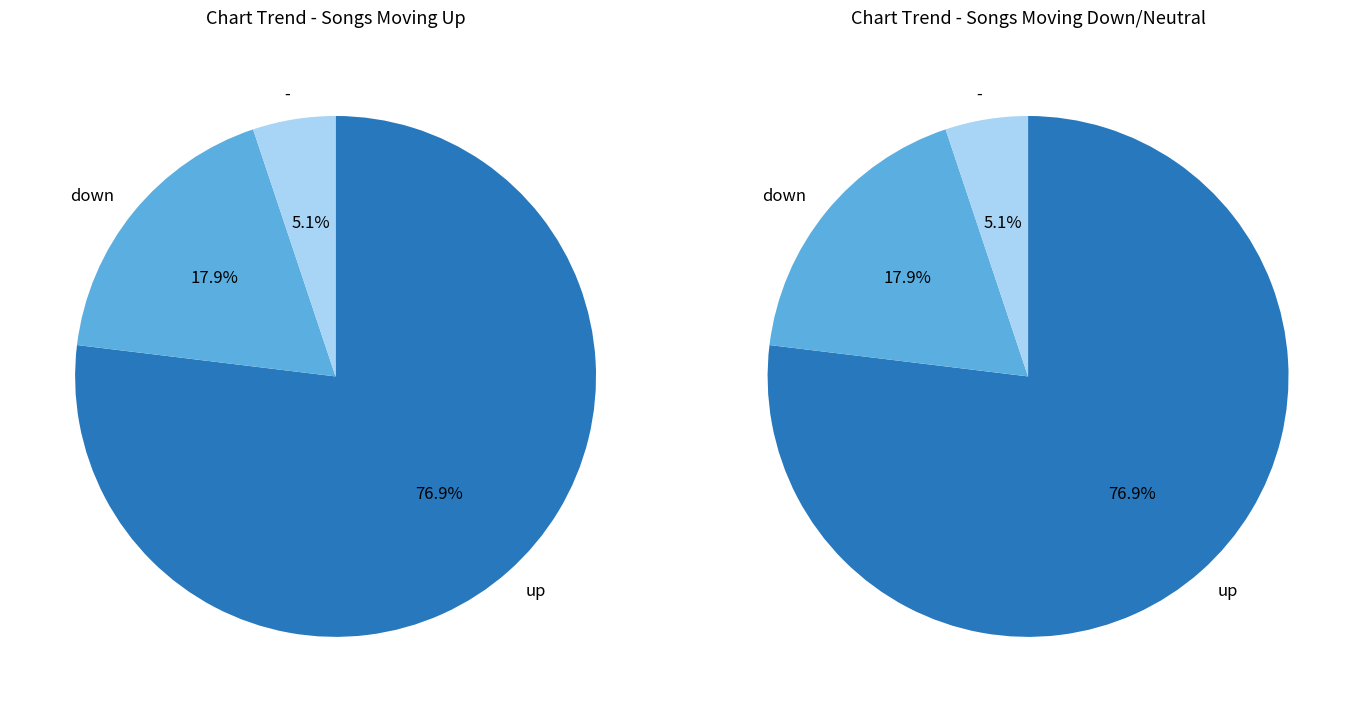

Between down and up, which is larger?

up